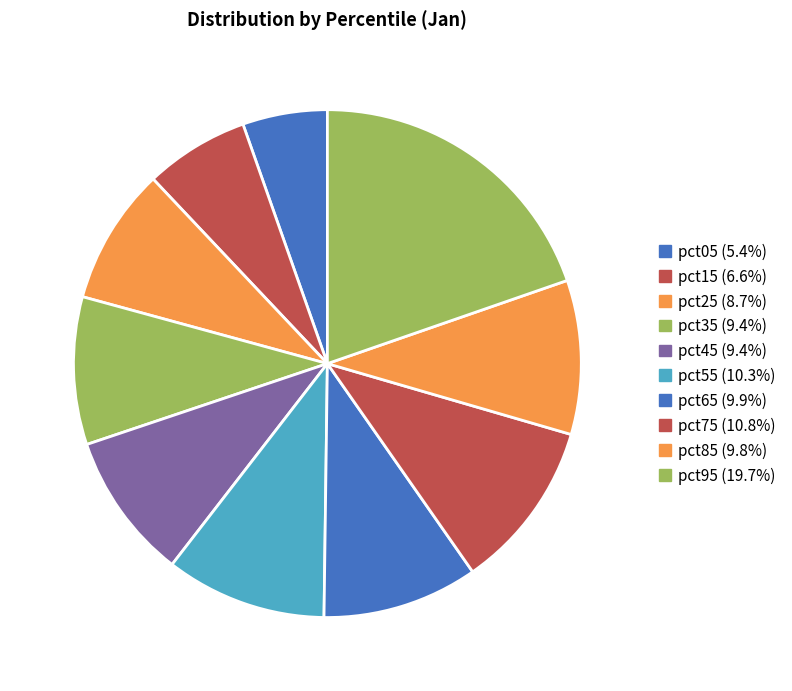

Between pct65 and pct75, which is larger?

pct75